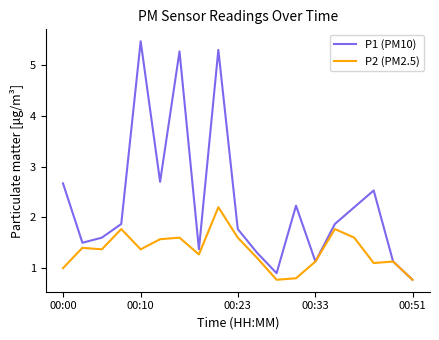

Which series has the largest total across all categories?

P1 (PM10)